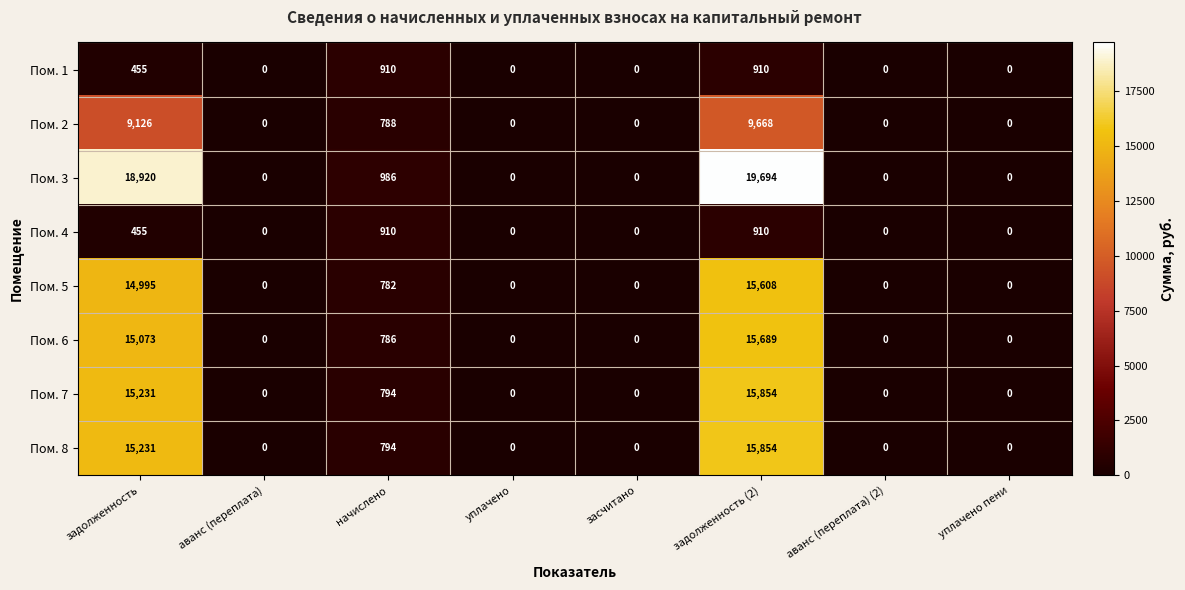

What is the difference between the second highest and minimum values in the Пом. 1 series?

910